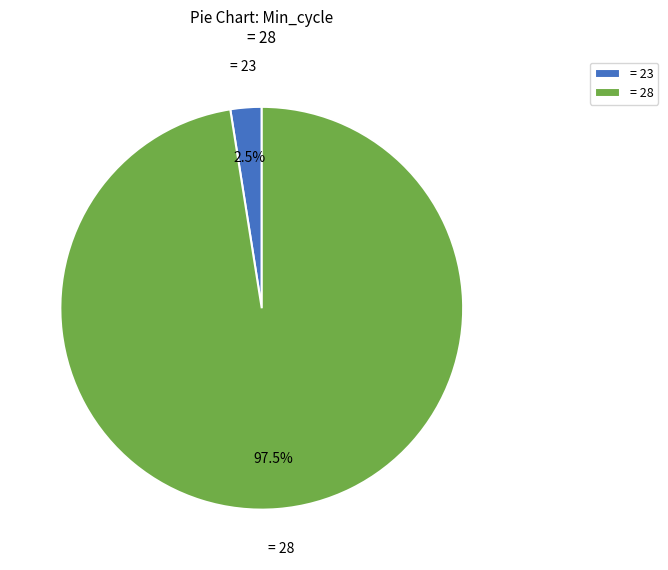

What is the ratio of the value at = 28 to the value at = 23?

39.0